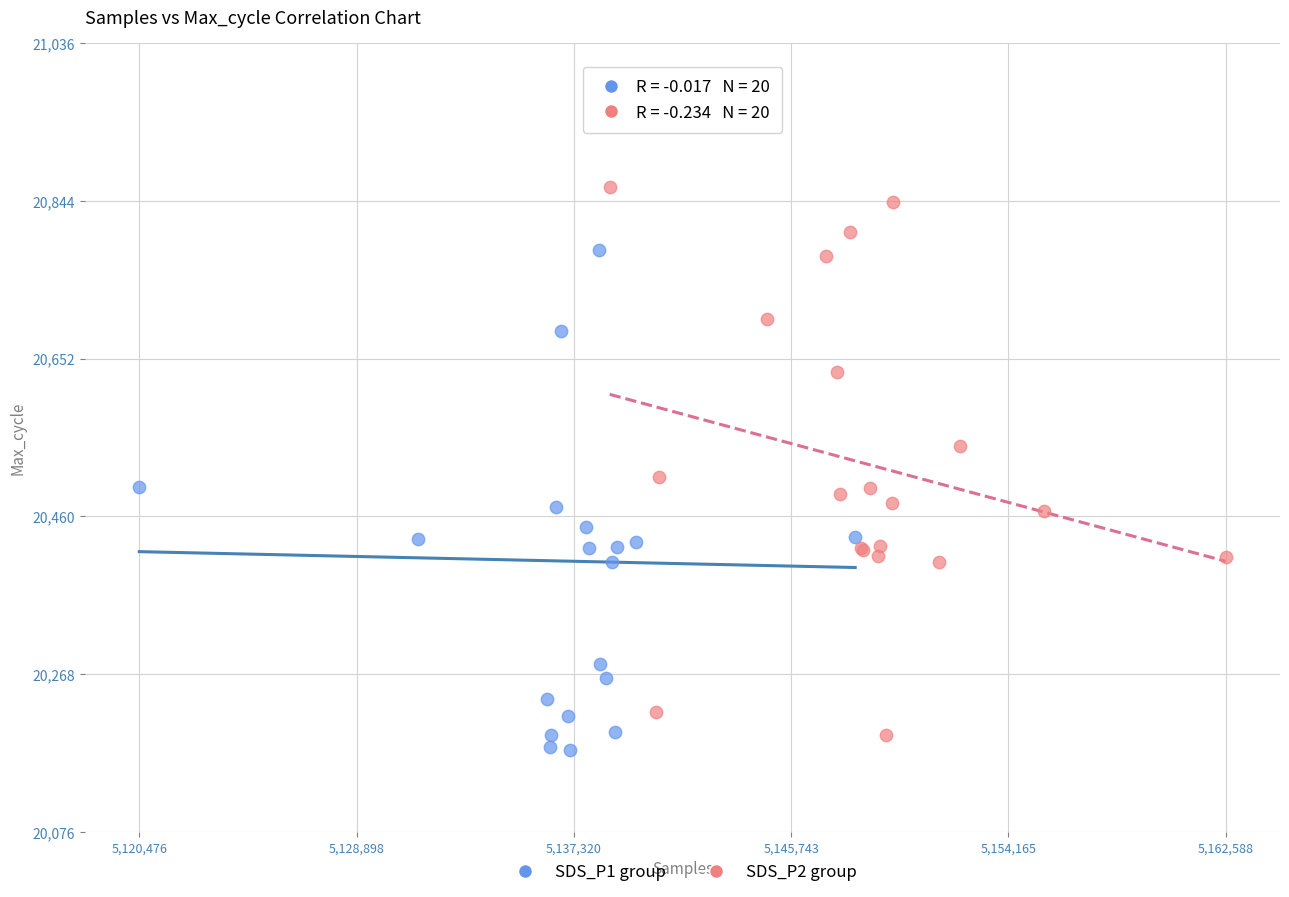

Which series has the widest spread of Y values?

SDS_P1 group